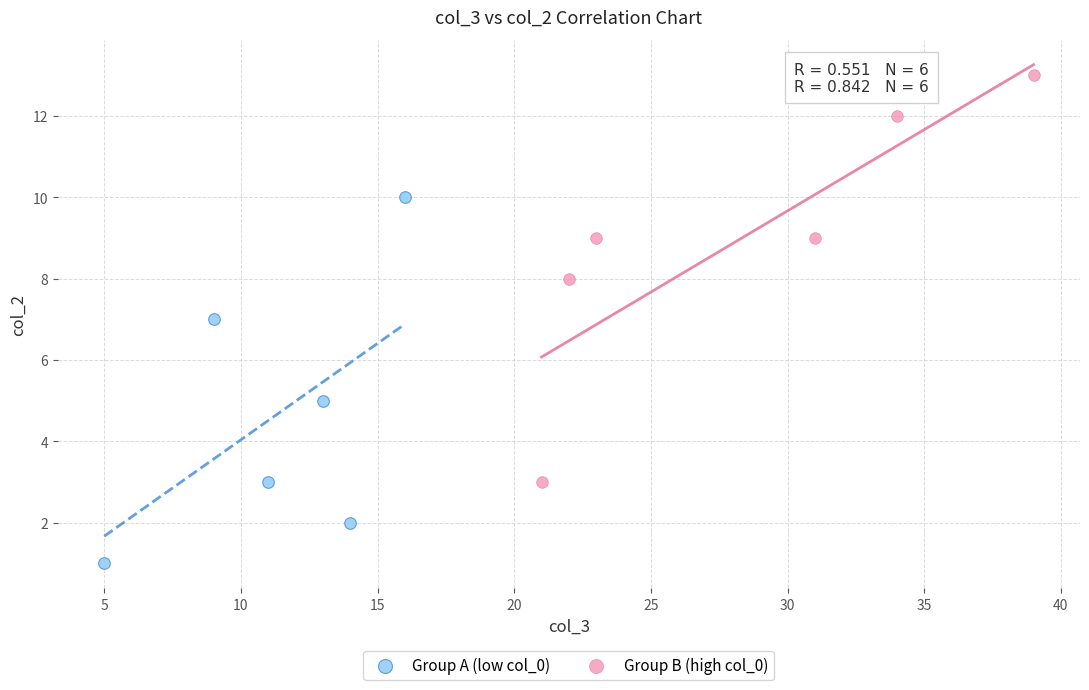

Which series contains the highest Y value?

Group B (high col_0)